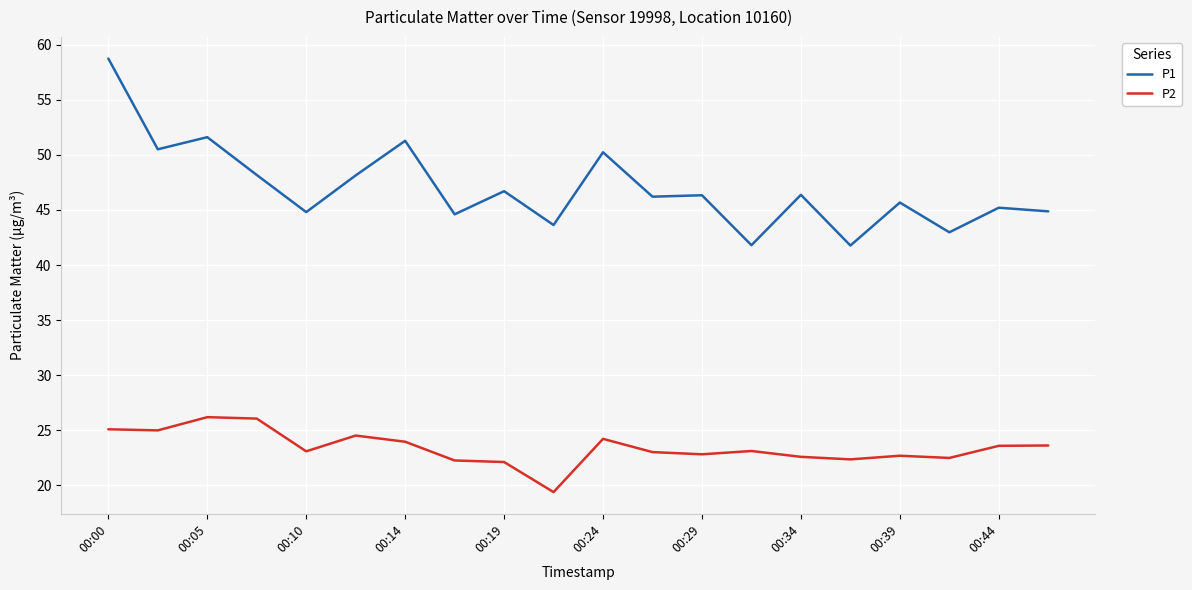

Rank the series by their maximum value, from highest to lowest.

P1, P2